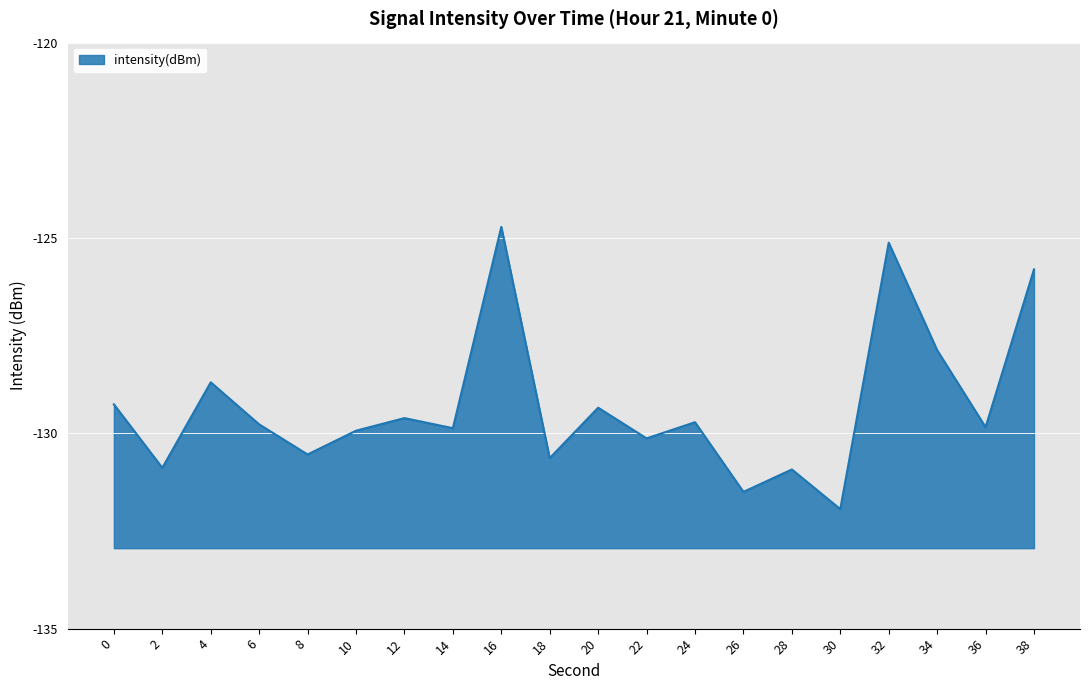

What is the change in value from 0 to 34?

+1.4